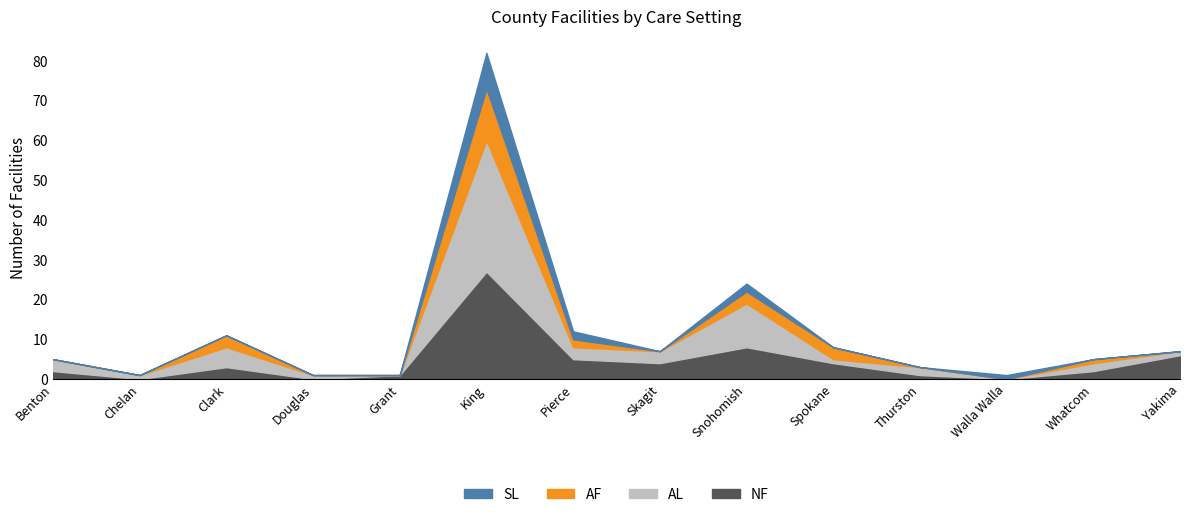

Rank the categories by NF value from highest to lowest.

King, Snohomish, Yakima, Pierce, Skagit, Spokane, Clark, Benton, Whatcom, Grant, Thurston, Chelan, Douglas, Walla Walla